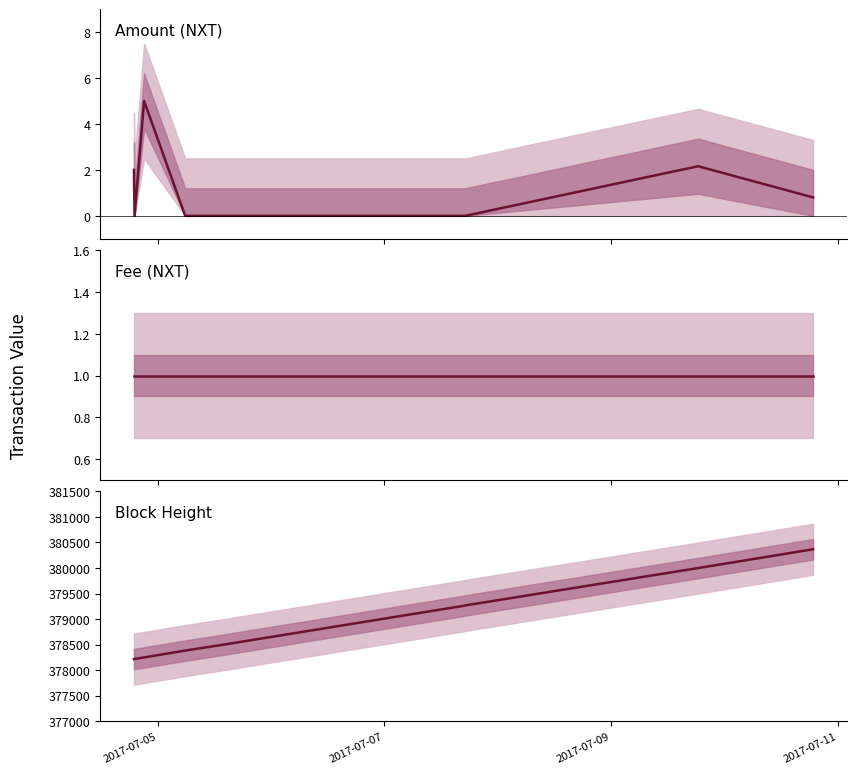

Which series has the largest total across all categories?

Height